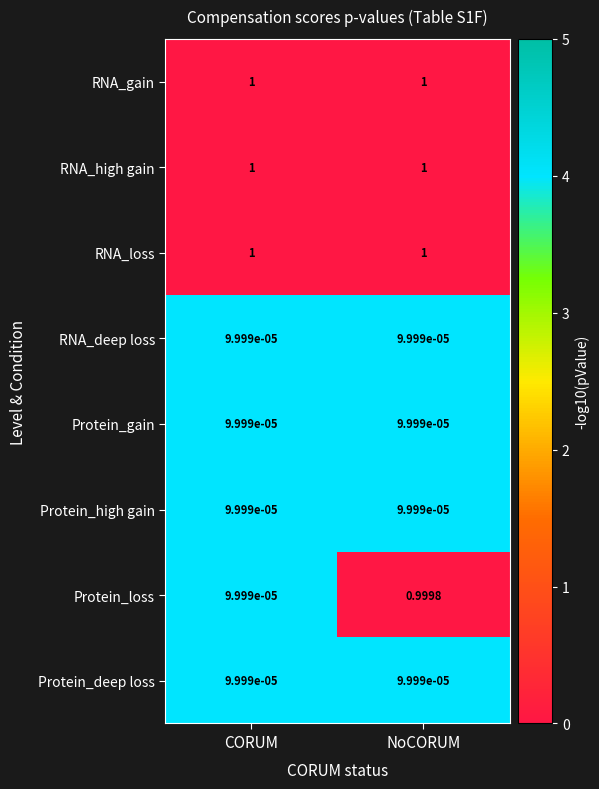

At which label is Protein_loss closest to 0?

CORUM